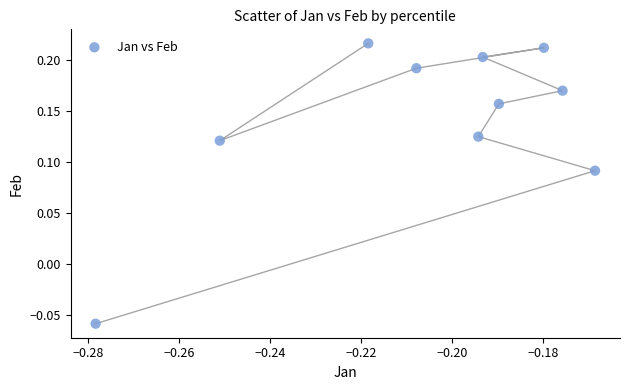

What is the range of Y values (max minus min)?

0.3